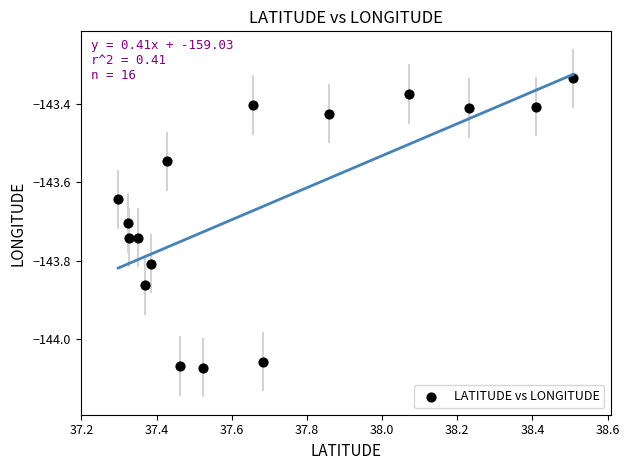

What is the range of X values (max minus min)?

1.2